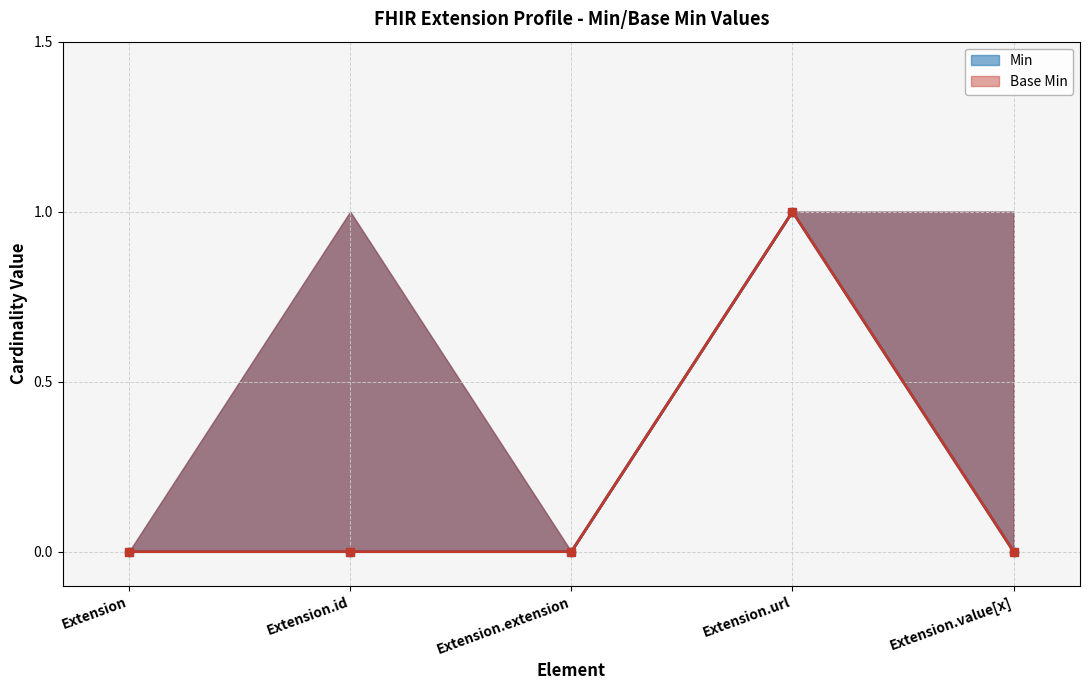

What position from the right is Extension?

5